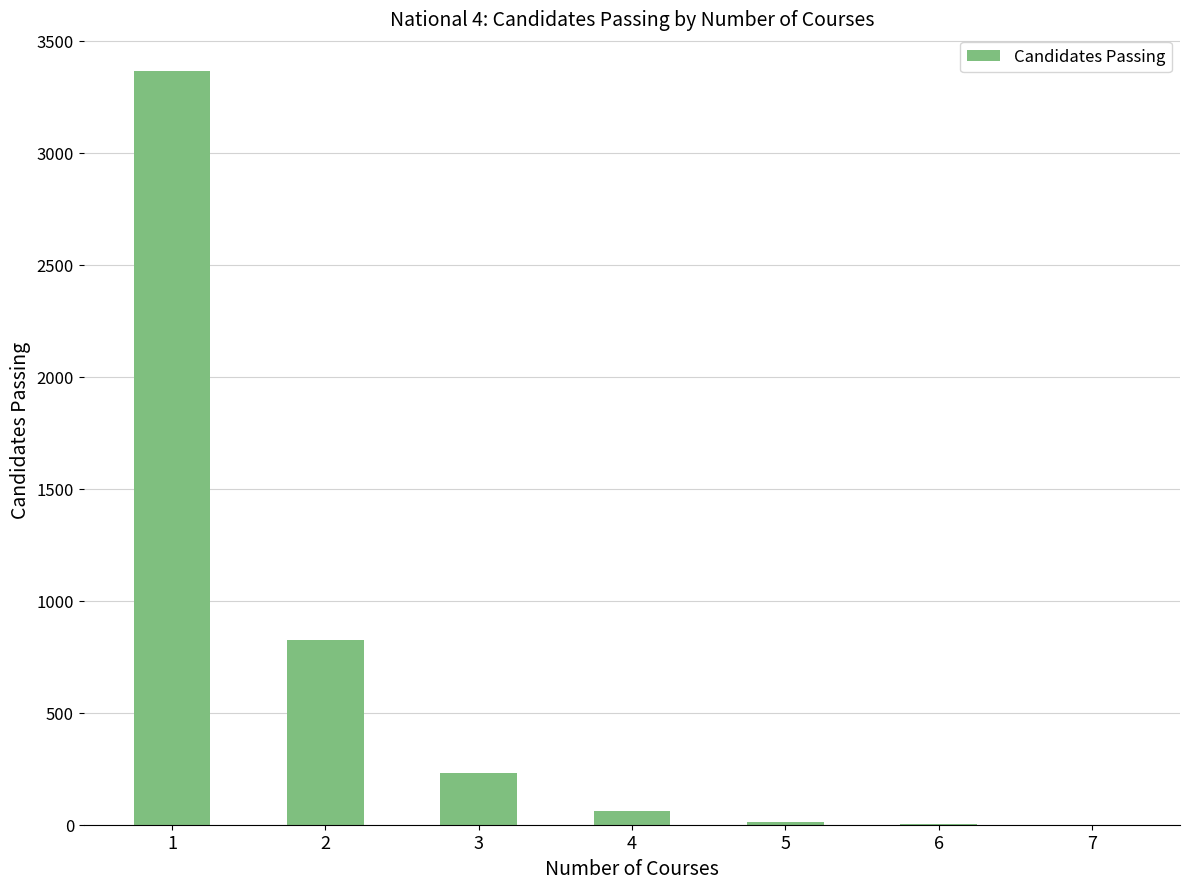

What is the change in value from 1 to 7?

-3365